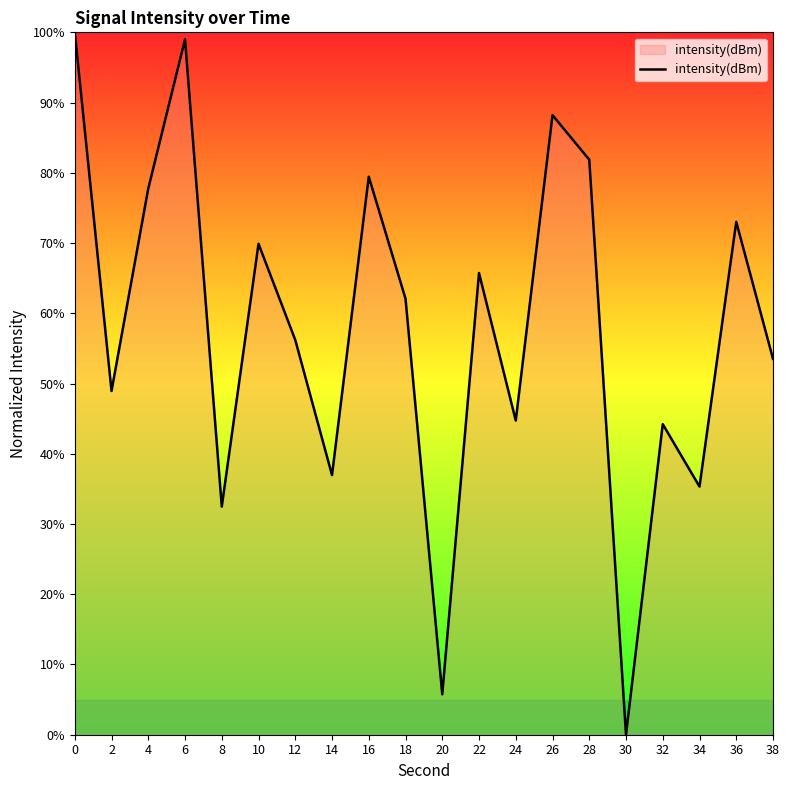

What value does the data have at 38?

53.5